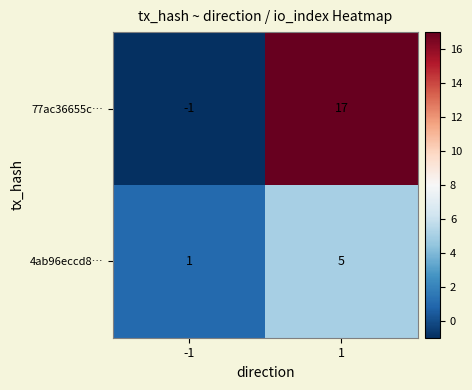

Rank the series at -1 from lowest to highest value.

77ac36655c…, 4ab96eccd8…